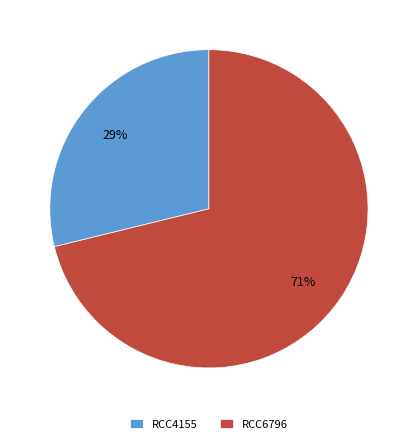

To the nearest percent, what is the difference between the largest and smallest slice percentages?

42%